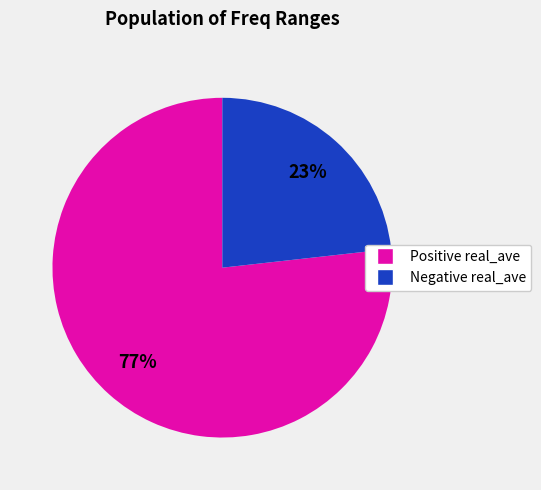

To the nearest percent, what is the average slice percentage?

50%